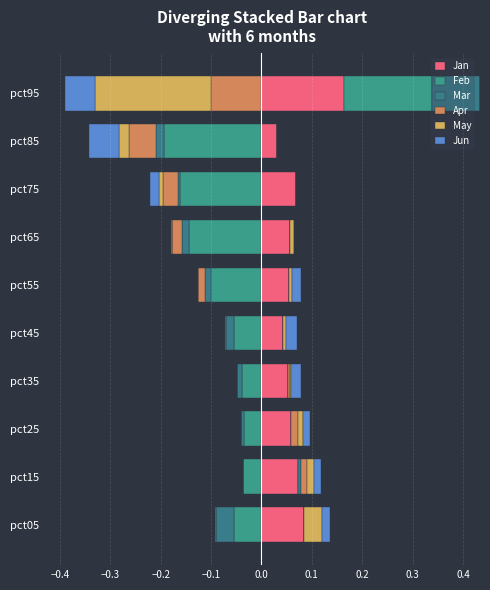

How many positive values does the Feb series have?

1